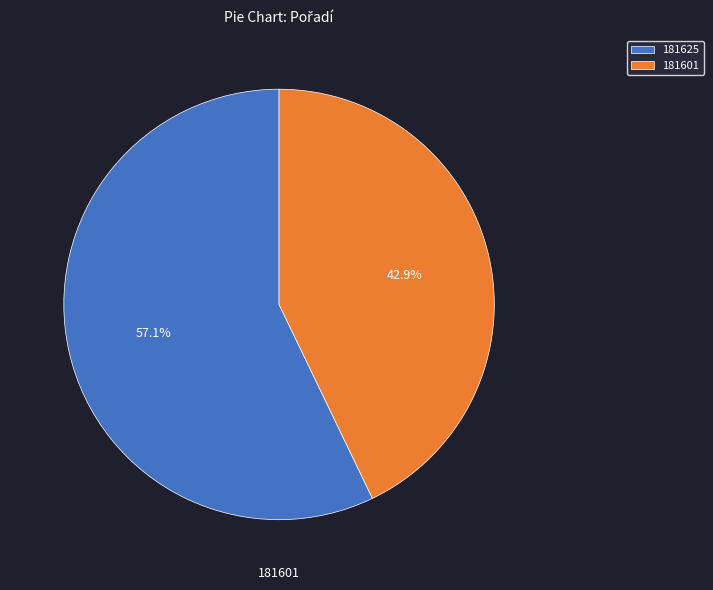

To the nearest percent, what is the difference between the largest and smallest slice percentages?

14%